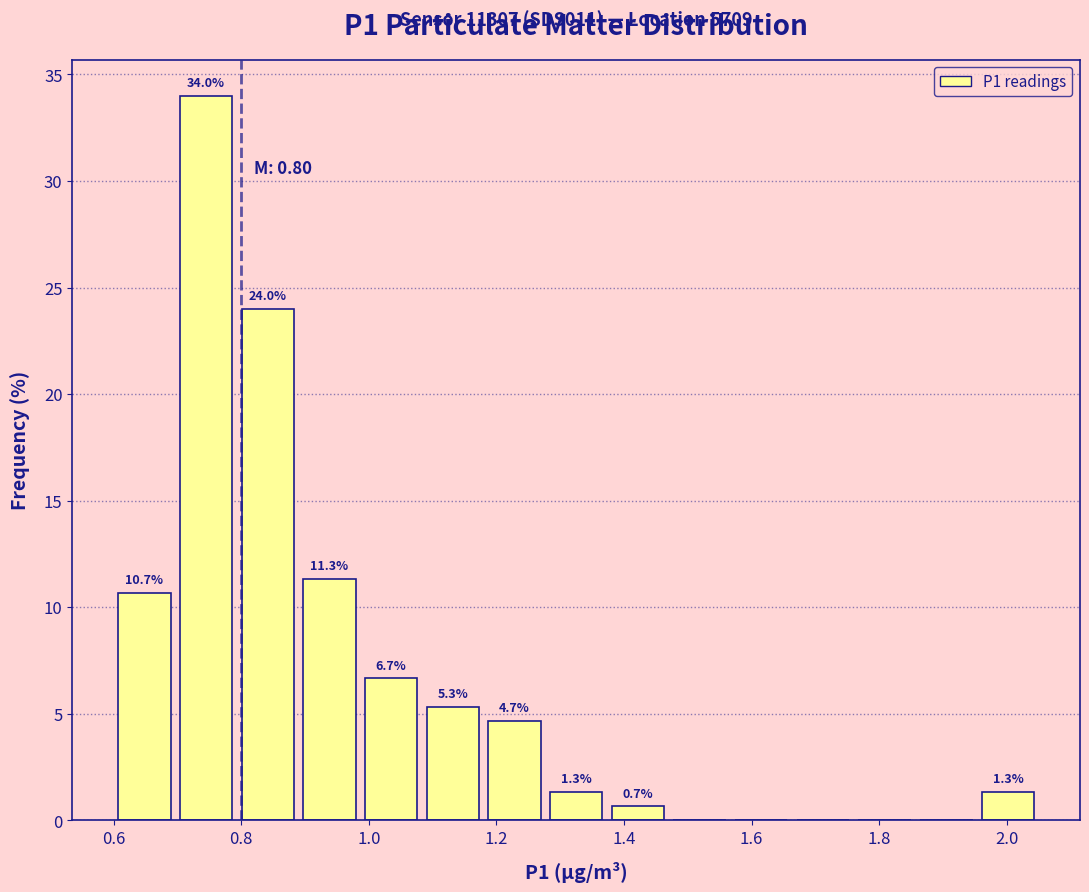

Which range on the x-axis has the tallest bar?

0.70 to 0.80